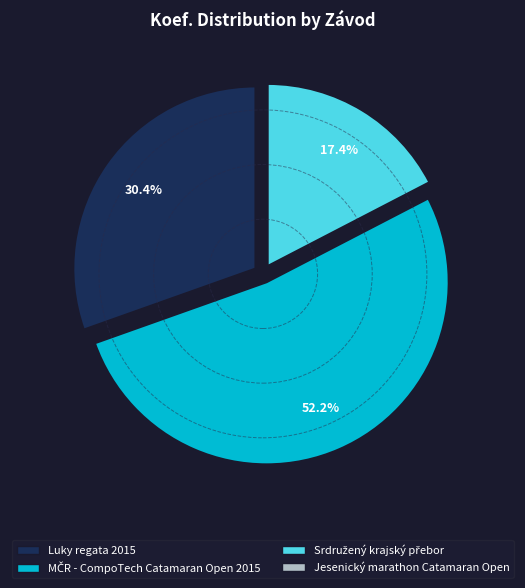

Count the number of slices in the pie.

3